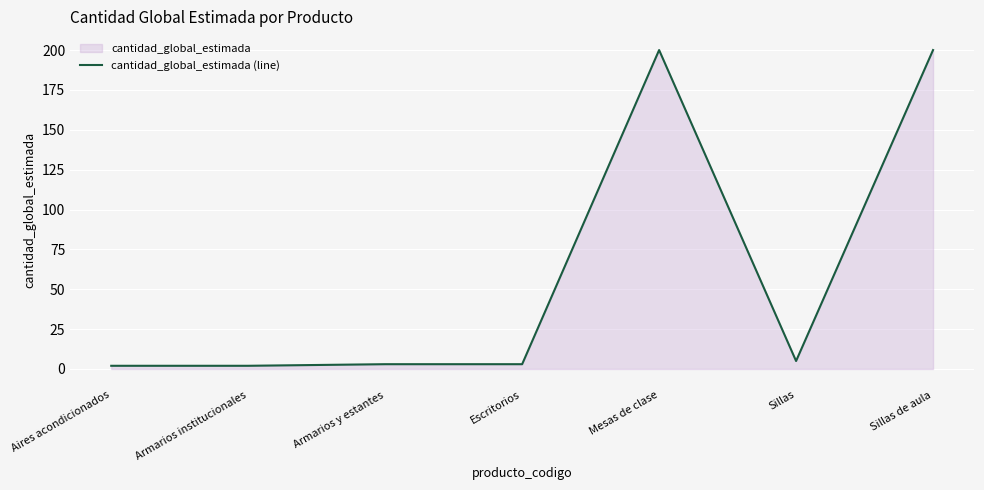

True or false: the data shows 2 at Escritorios.

False